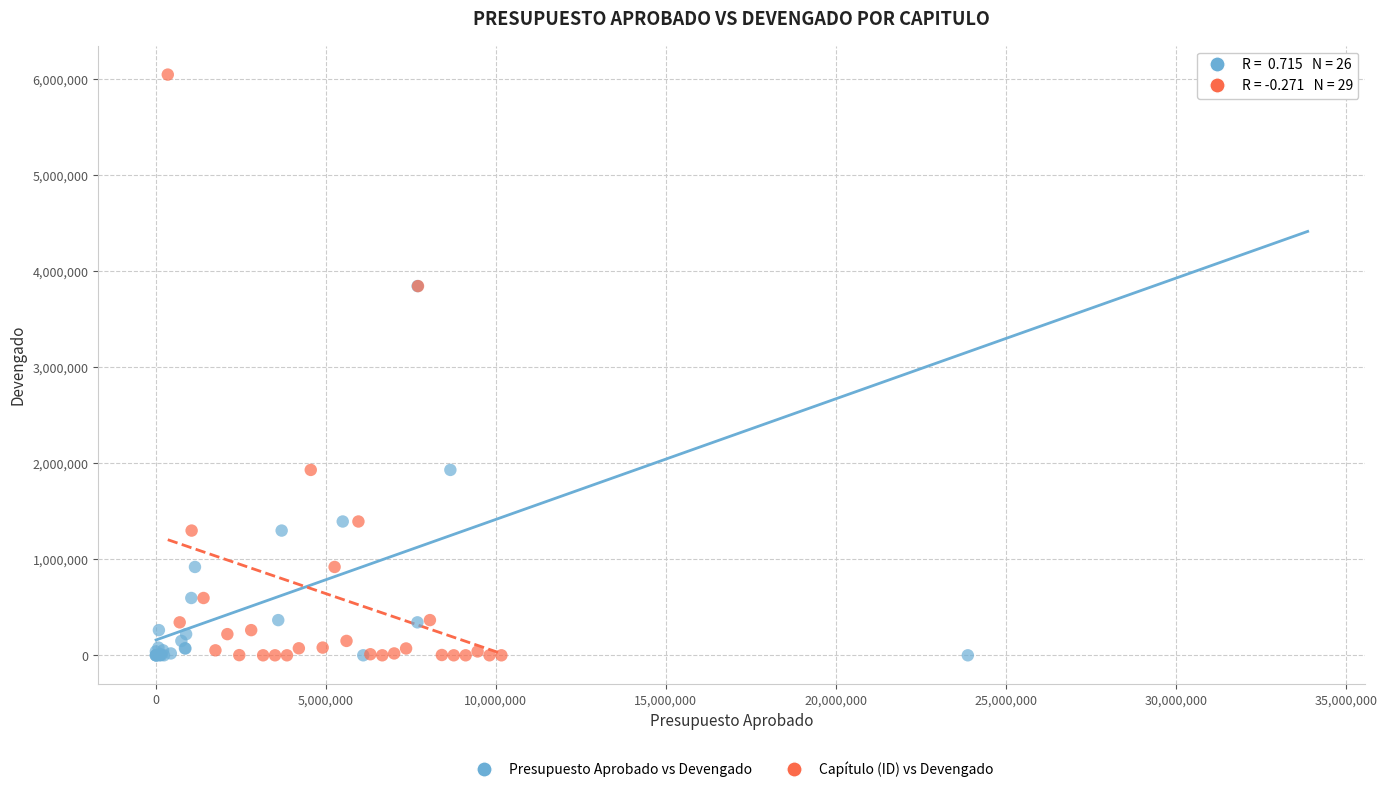

What are all the series names shown in the legend?

Presupuesto Aprobado vs Devengado, Capítulo (ID) vs Devengado